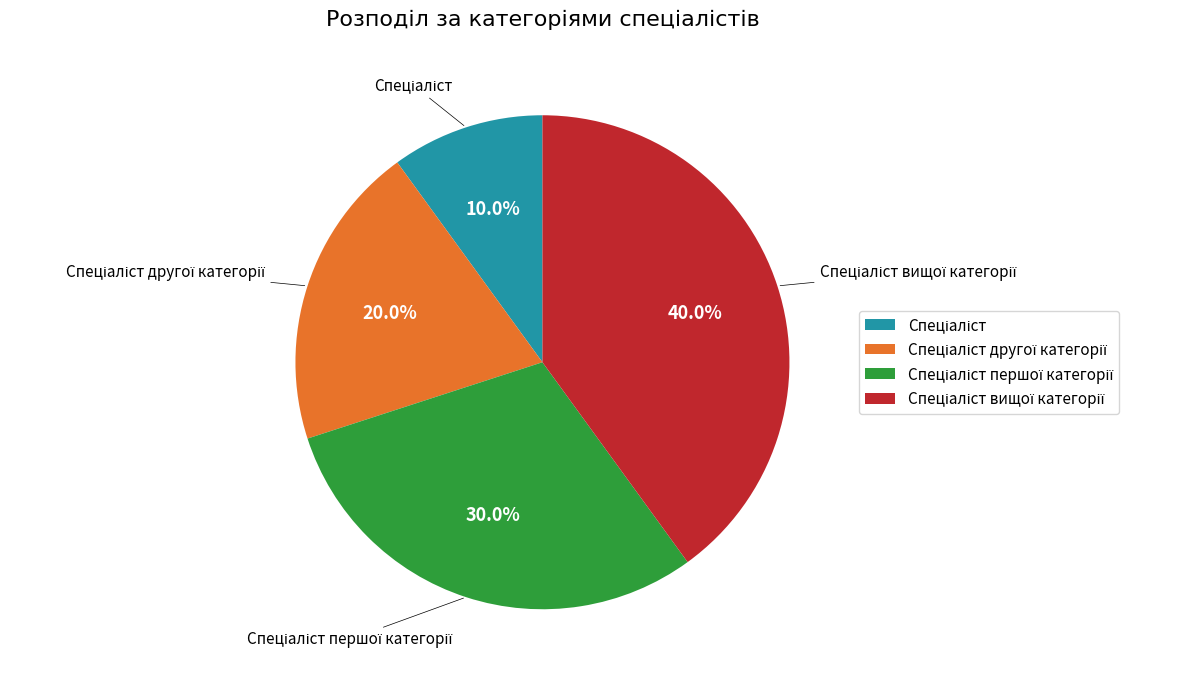

Count the number of slices in the pie.

4